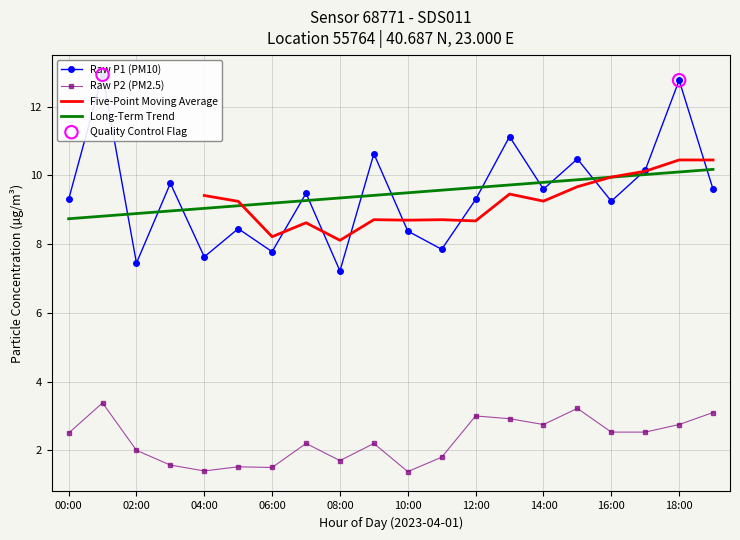

Which series contains the lowest Y value?

P2